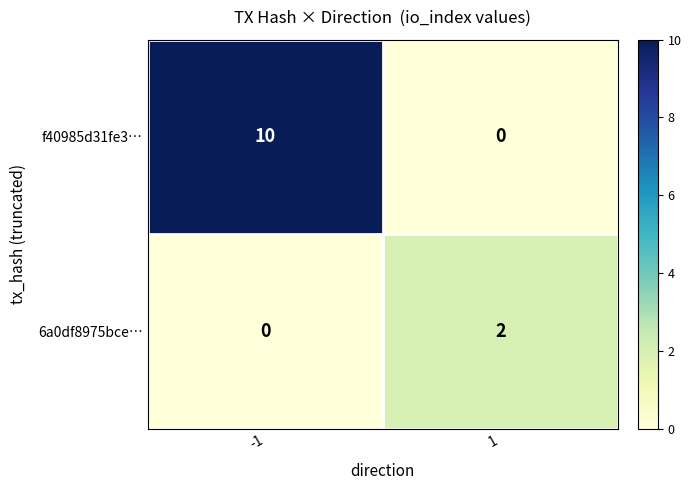

Reading left to right, what are all the values shown in this chart?

f40985d31fe3…: -1=10	1=0
6a0df8975bce…: -1=0	1=2